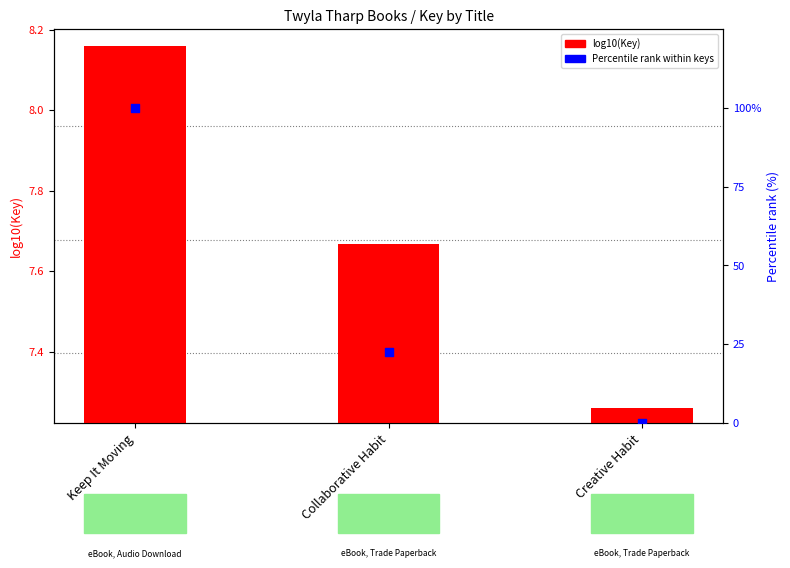

Which series reaches the minimum Y coordinate?

Percentile rank within keys